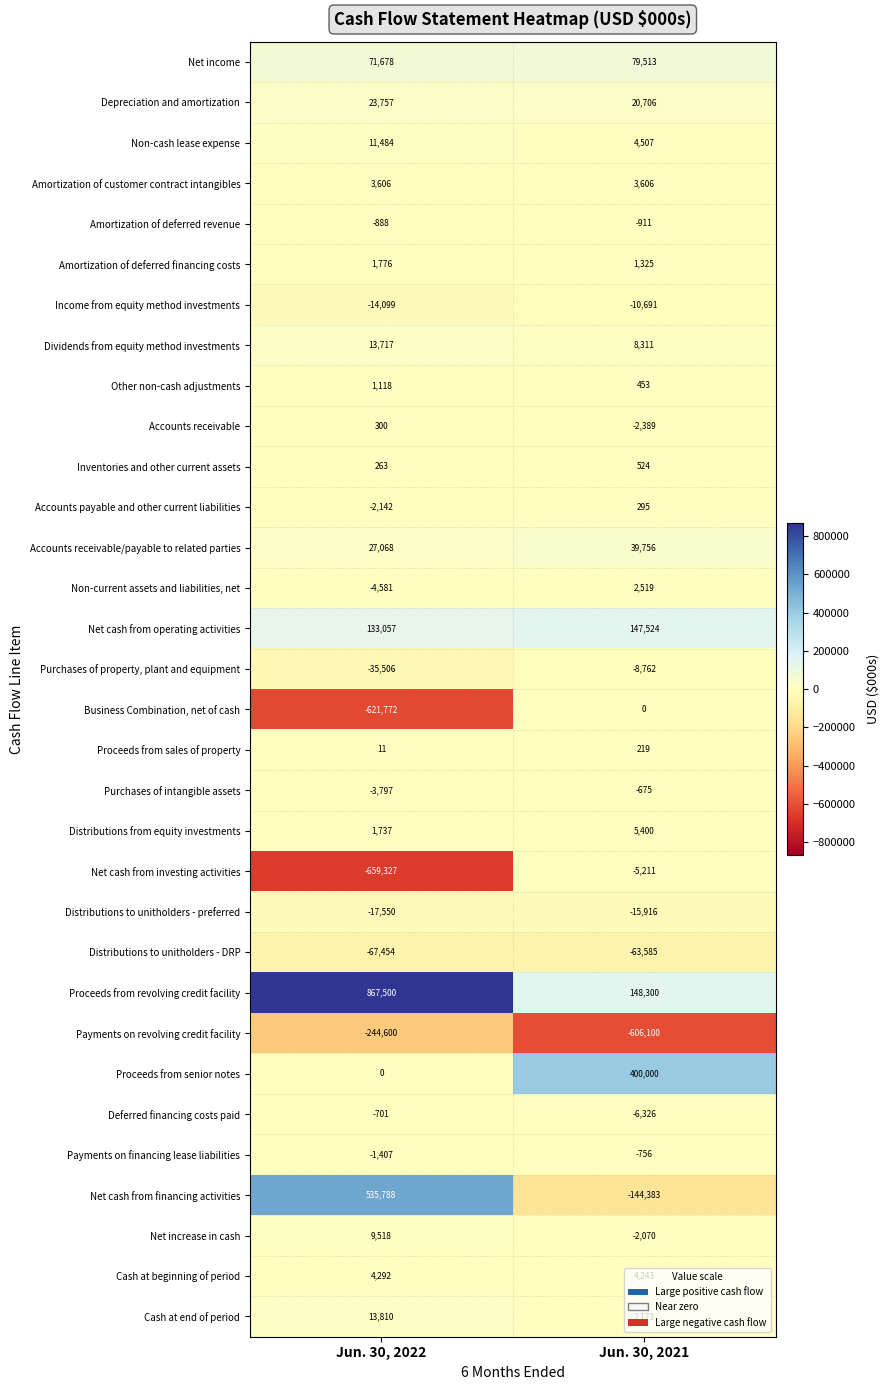

What is the sum of the Net cash from financing activities values at Jun. 30, 2022 and Jun. 30, 2021?

391405